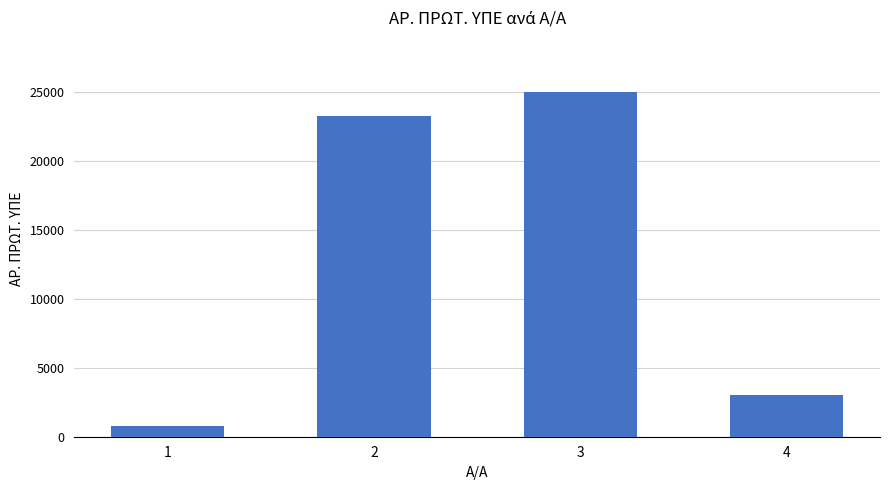

The chart shows a value of 25026 at 3. True or false?

True